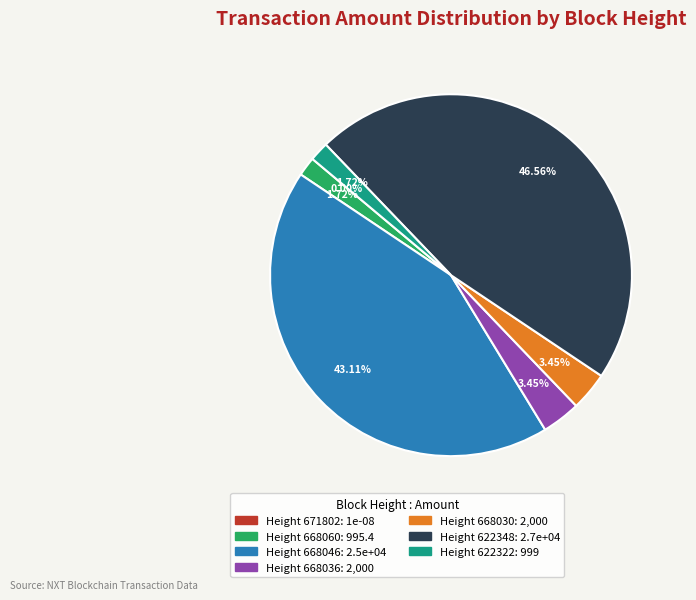

How many segments does this pie chart have?

7